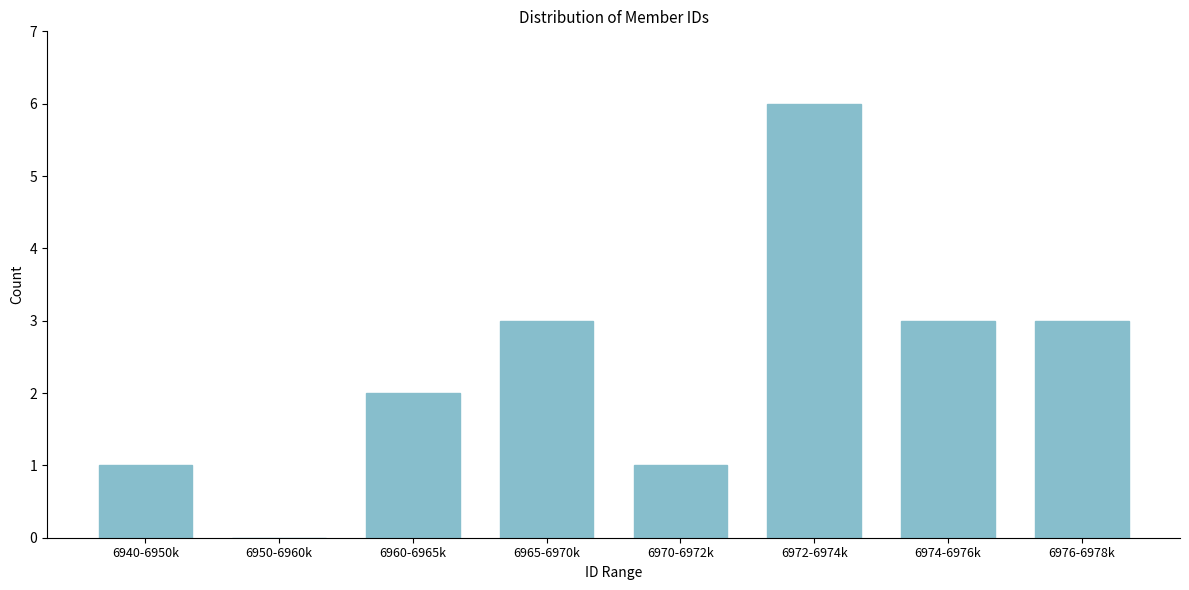

Reading right to left, extract all data points from this chart.

6976-6978k=3	6974-6976k=3	6972-6974k=6	6970-6972k=1	6965-6970k=3	6960-6965k=2	6950-6960k=0	6940-6950k=1